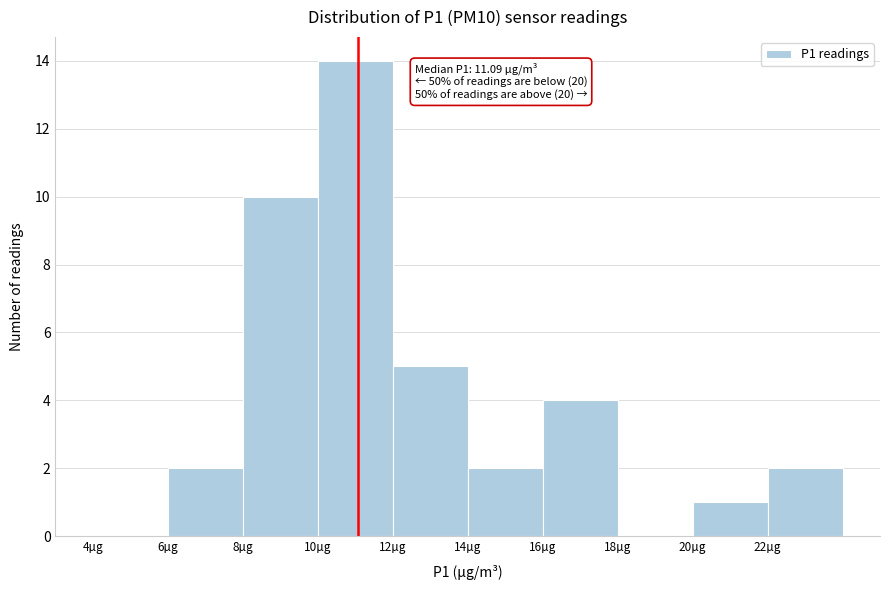

Which range on the x-axis has the tallest bar?

10 to 12